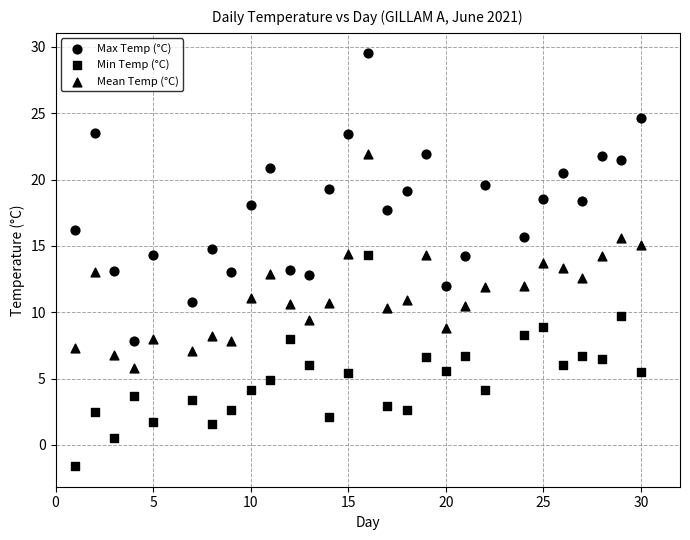

How many data points are displayed?

84